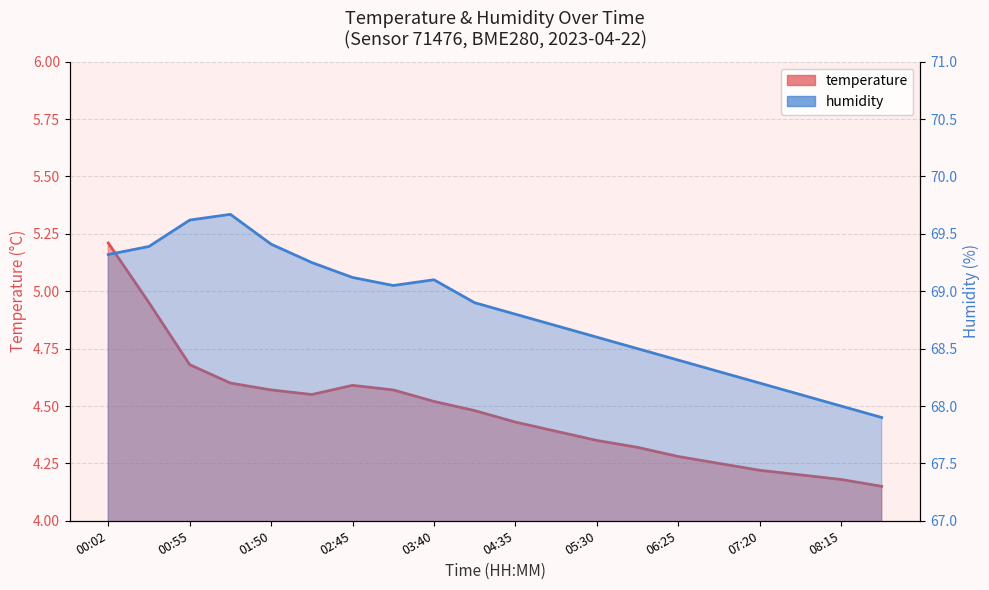

True or false: humidity has more than 1 interior local peaks.

True